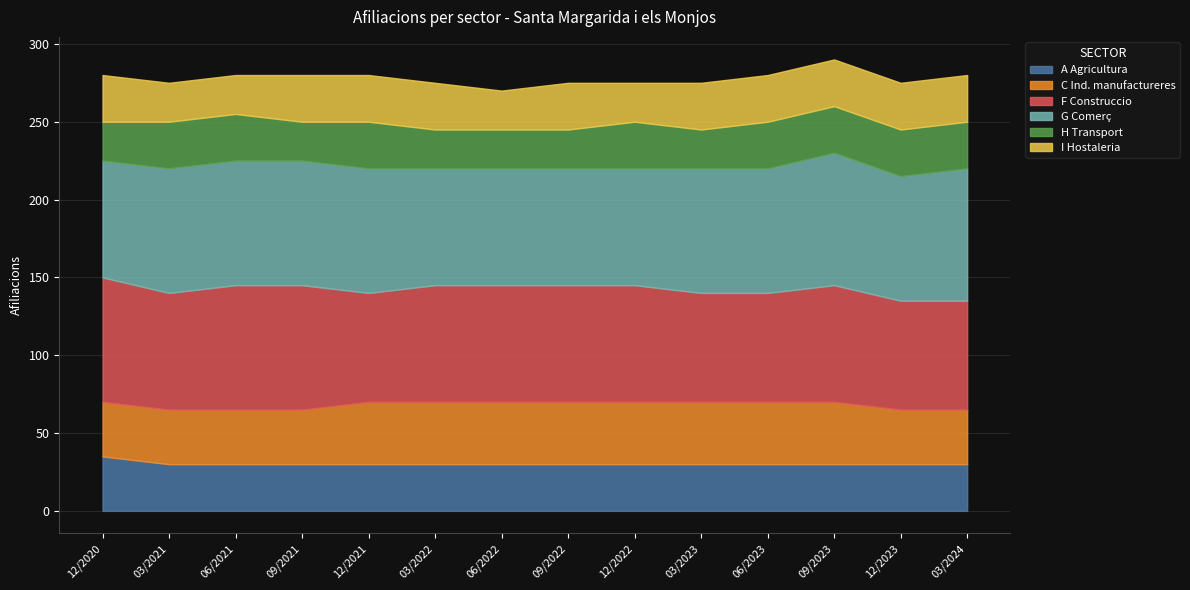

What is the difference between the H Transport values at 12/2021 and 03/2023?

5